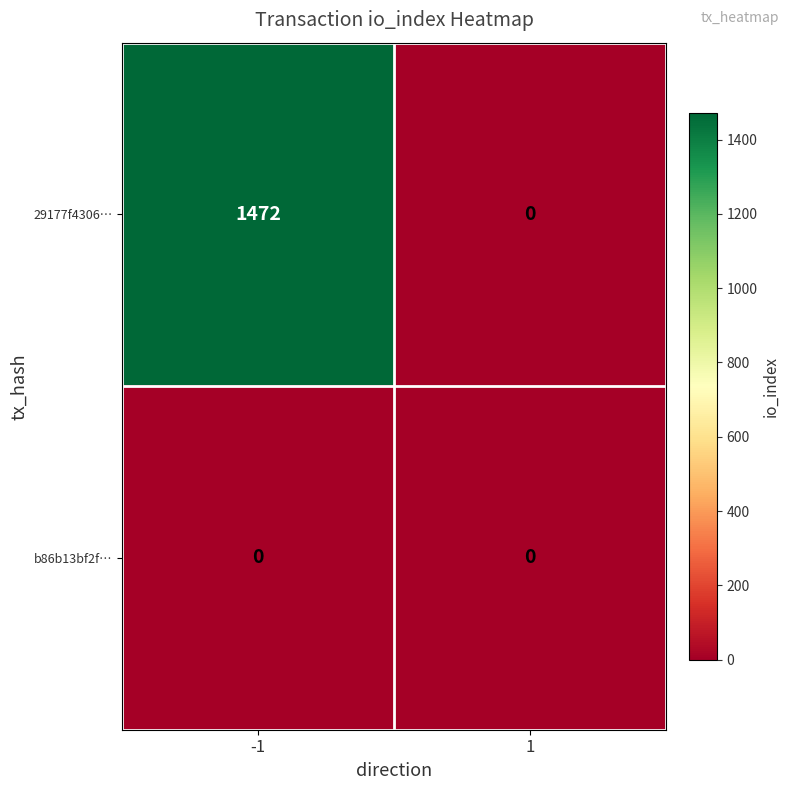

How many distinct data groups are displayed?

2